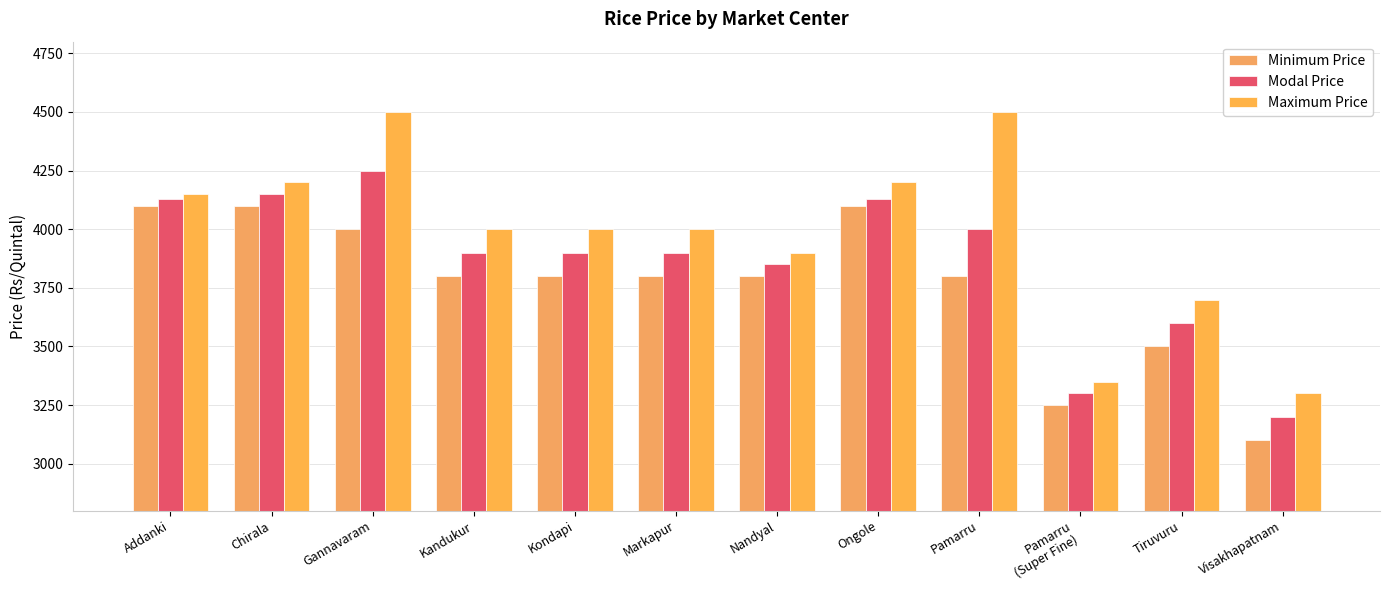

Which label corresponds to the smallest value in the chart?

Visakhapatnam